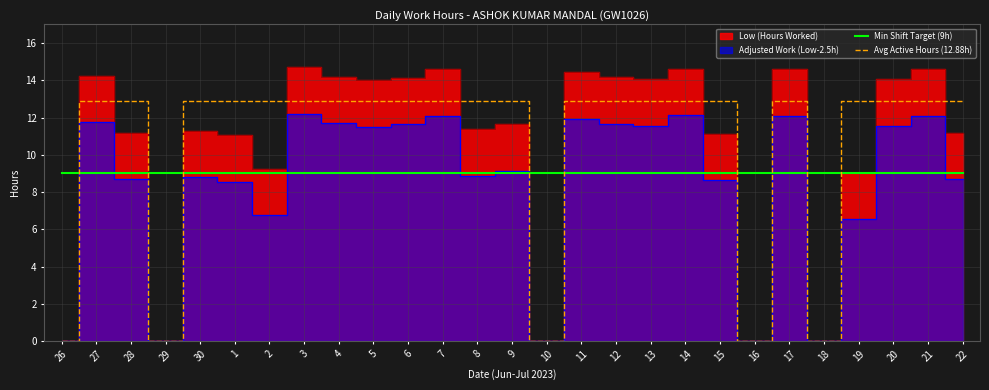

Reading left to right, extract all data points from this chart.

Min Shift Target (9h): 9.0	9.0	9.0	9.0	9.0	9.0	9.0	9.0	9.0	9.0	9.0	9.0	9.0	9.0	9.0	9.0	9.0	9.0	9.0	9.0	9.0	9.0	9.0	9.0	9.0	9.0	9.0
Avg Active Hours (12.88h): 0.0	12.9	12.9	0.0	12.9	12.9	12.9	12.9	12.9	12.9	12.9	12.9	12.9	12.9	0.0	12.9	12.9	12.9	12.9	12.9	0.0	12.9	0.0	12.9	12.9	12.9	12.9